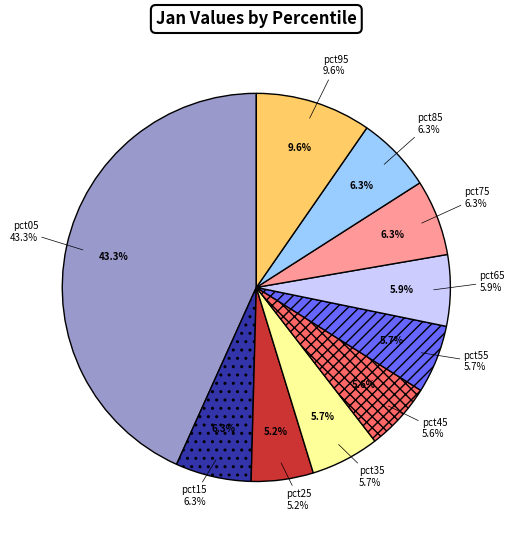

True or false: pct95 accounts for 10% of the total.

True